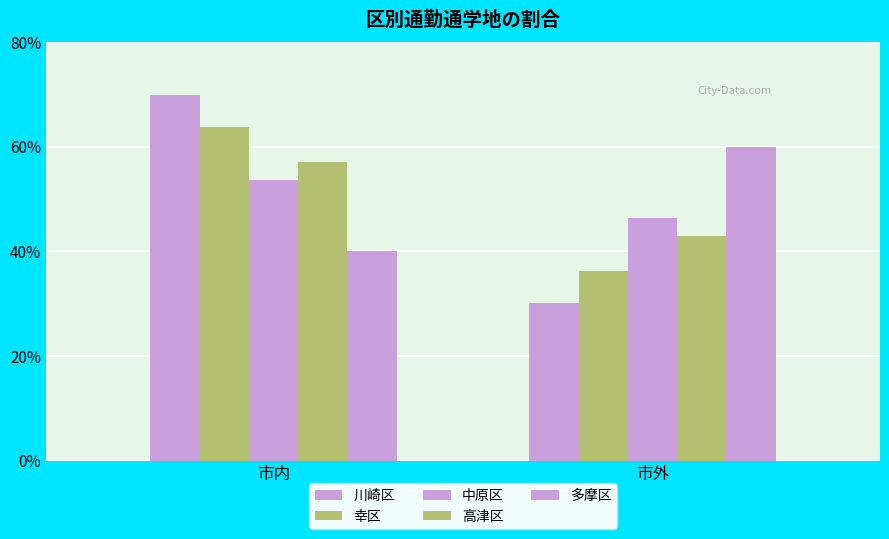

What is the value of the 高津区 bar at the 2nd from the left?

42.9